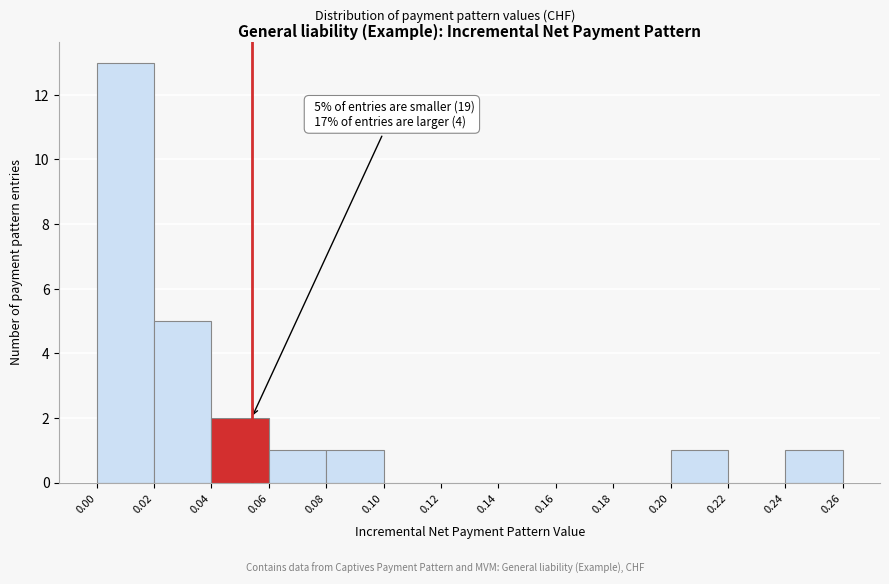

Over which range of the x-axis is the bar tallest?

0.00 to 0.02